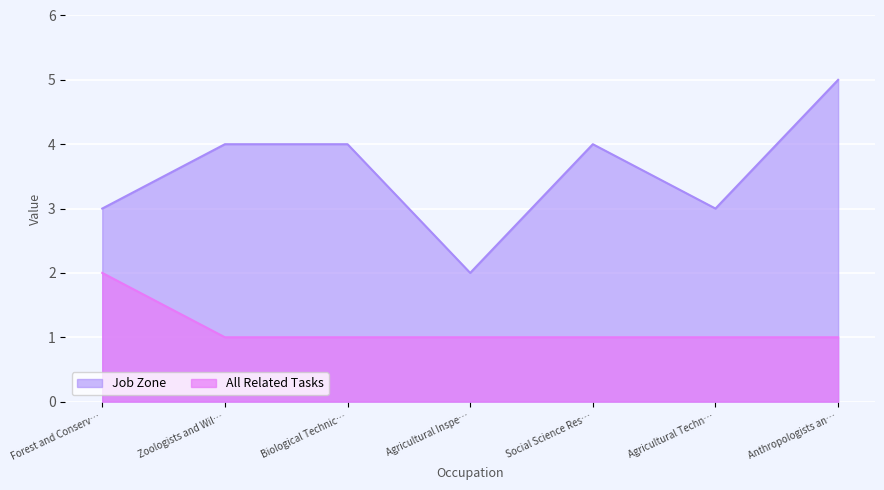

How many lines are shown in the chart?

2